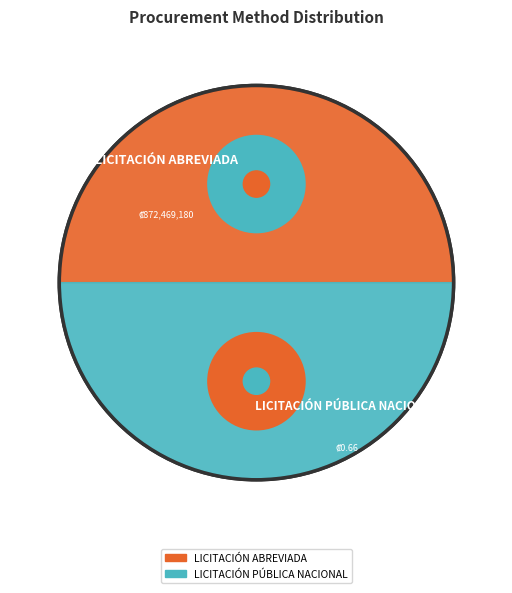

Which has a higher value, LICITACIÓN PÚBLICA NACIONAL or LICITACIÓN ABREVIADA?

LICITACIÓN ABREVIADA